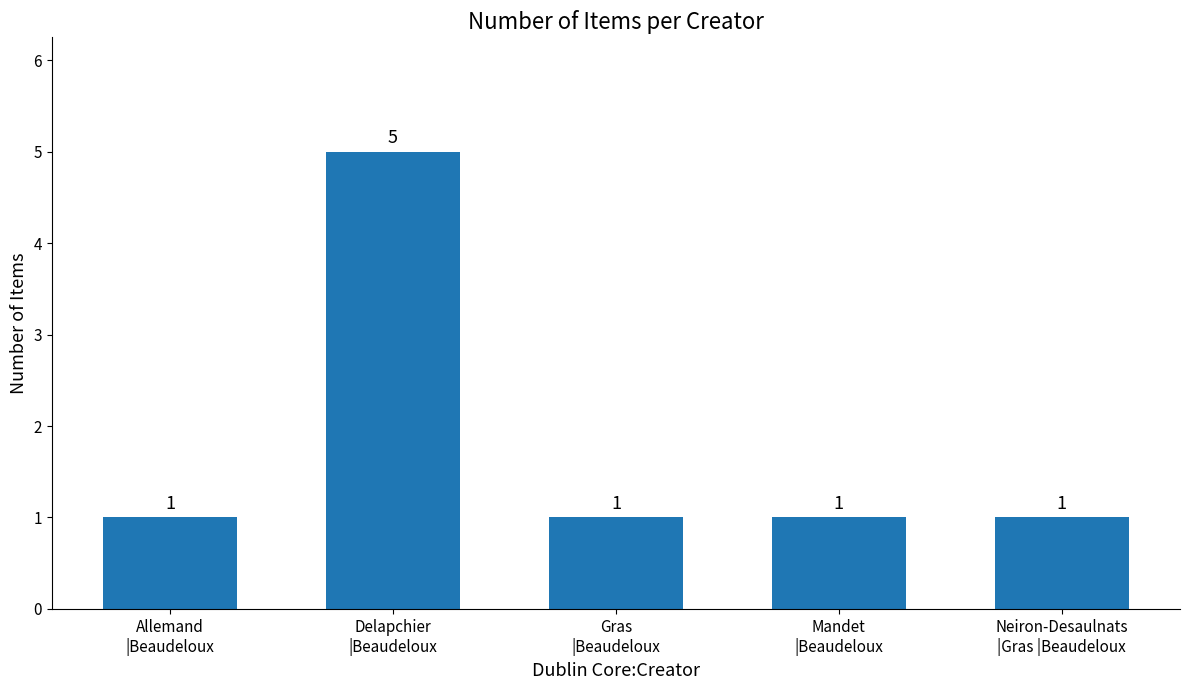

Reading right to left, what are all the values shown in this chart?

1	1	1	5	1